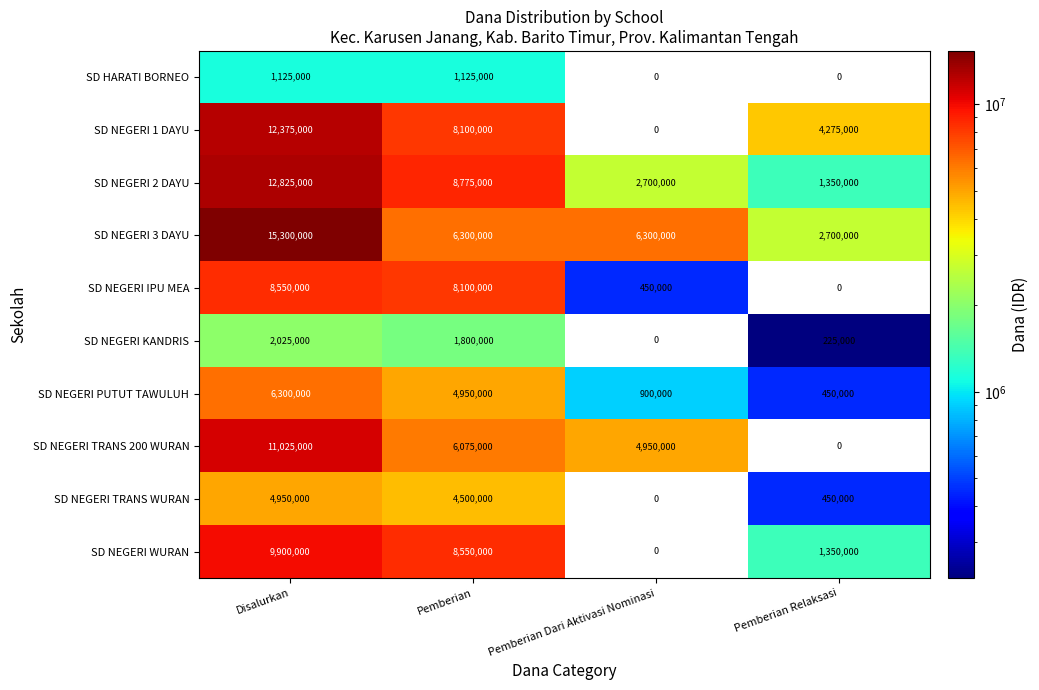

Which label corresponds to the largest value in the chart?

Disalurkan